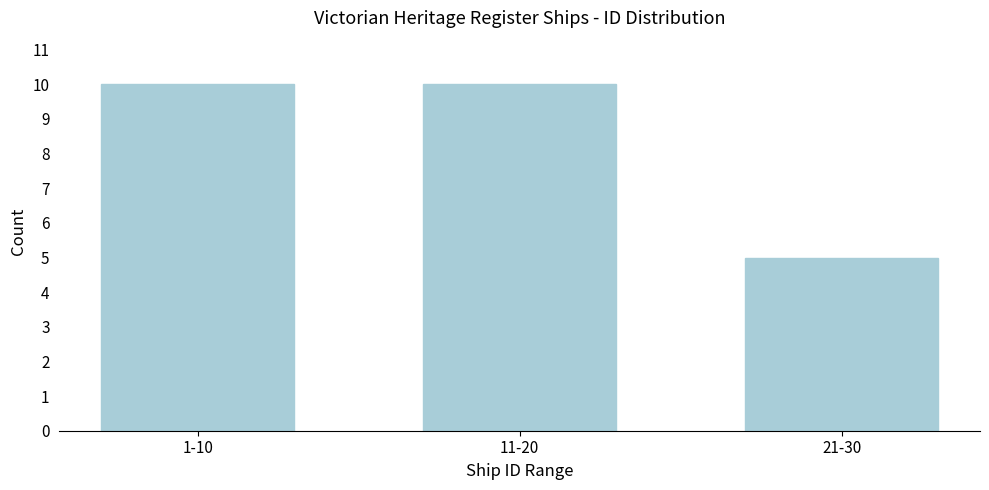

Reading left to right, transcribe all the data shown in this chart.

1-10=10	11-20=10	21-30=5